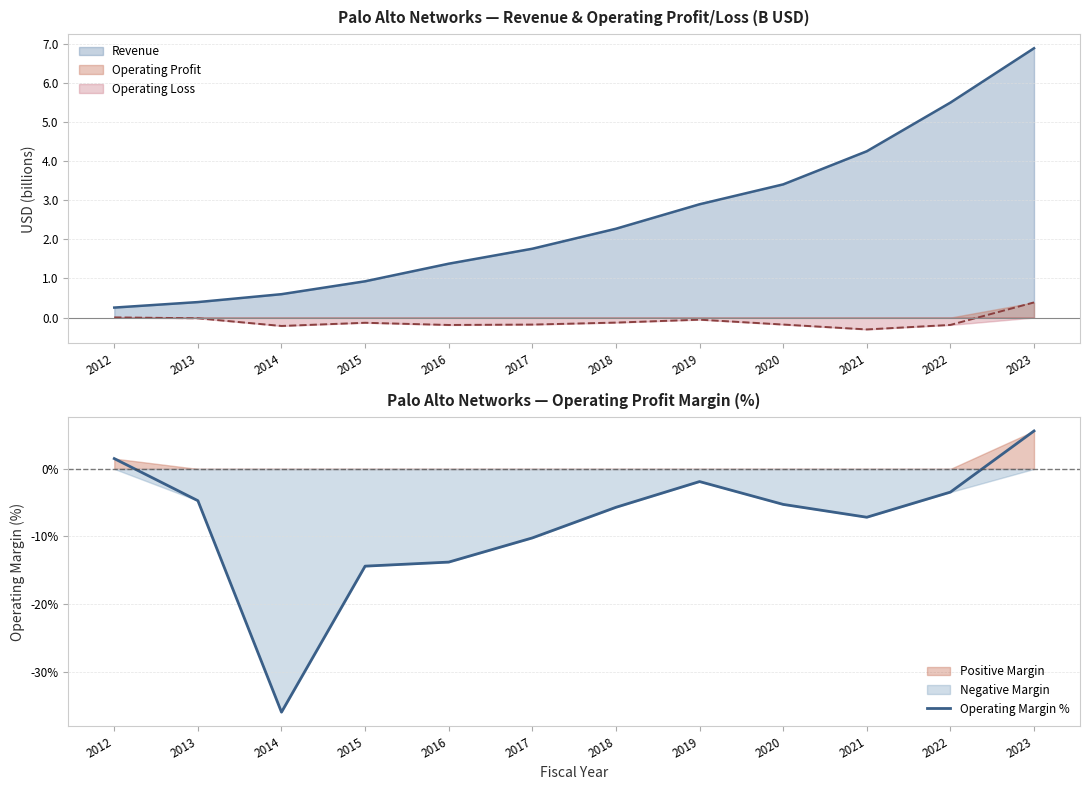

Rank the categories by value from lowest to highest.

2014, 2015, 2016, 2017, 2021, 2018, 2020, 2013, 2022, 2019, 2012, 2023